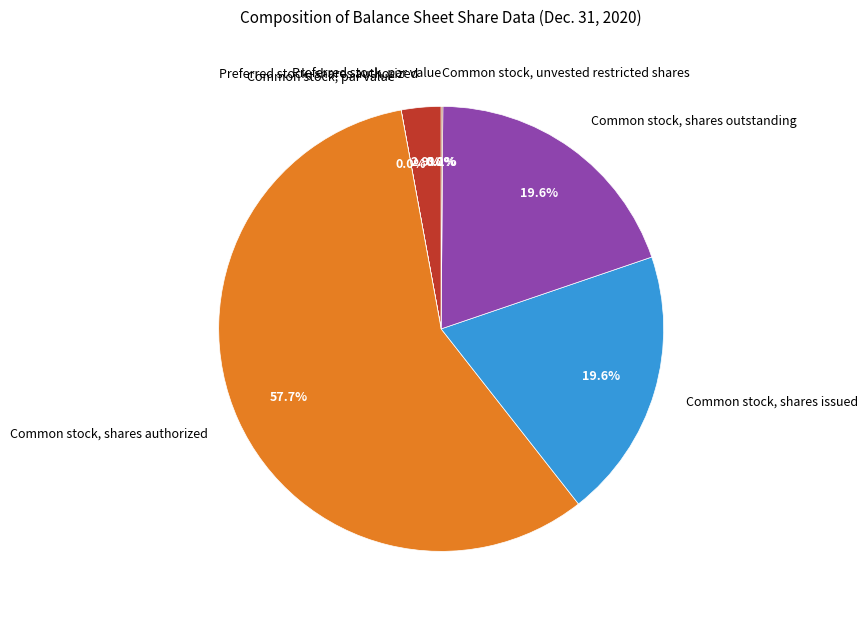

How much of the chart is everything except Preferred stock, shares authorized?

97.1%